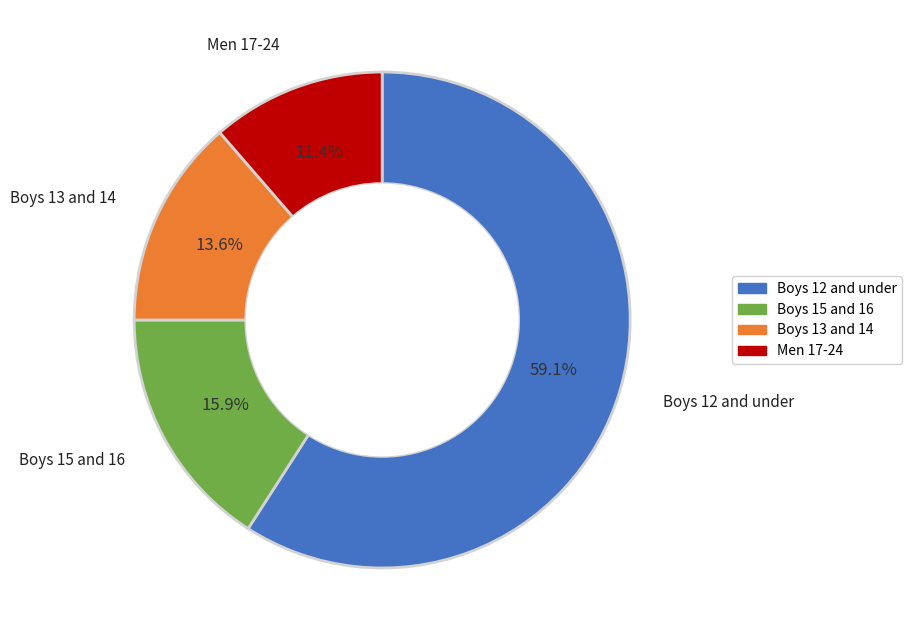

Does any single category account for the majority?

Yes